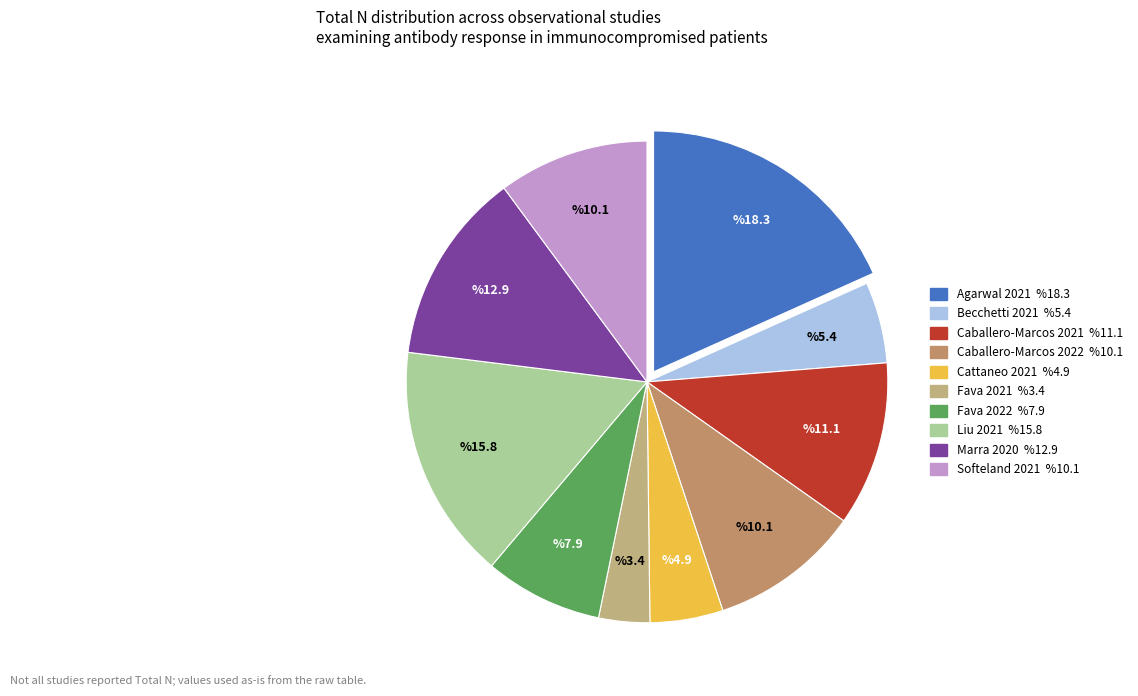

True or false: Caballero-Marcos 2021 accounts for 24% of the total.

False